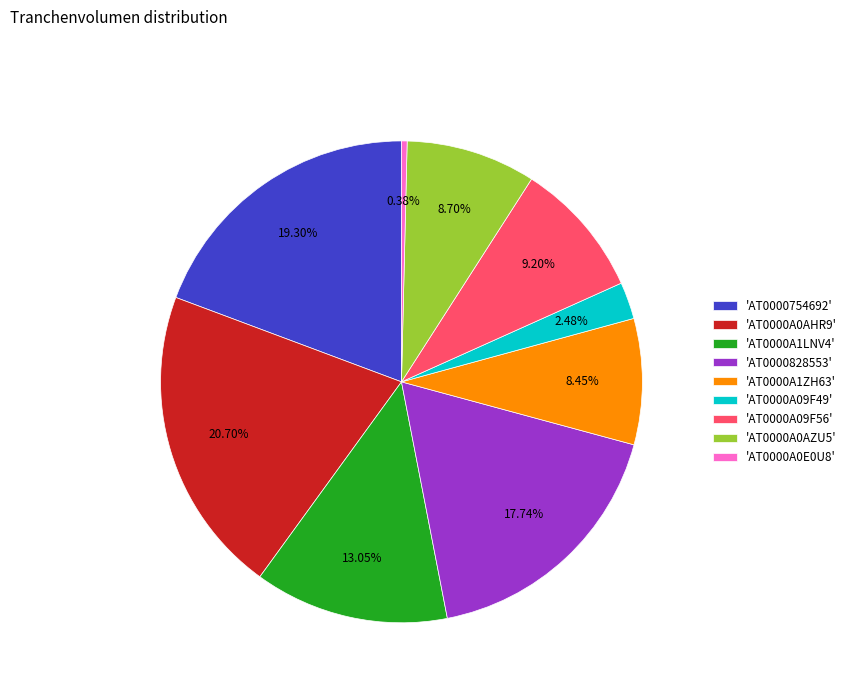

How many slices are in this pie chart?

9